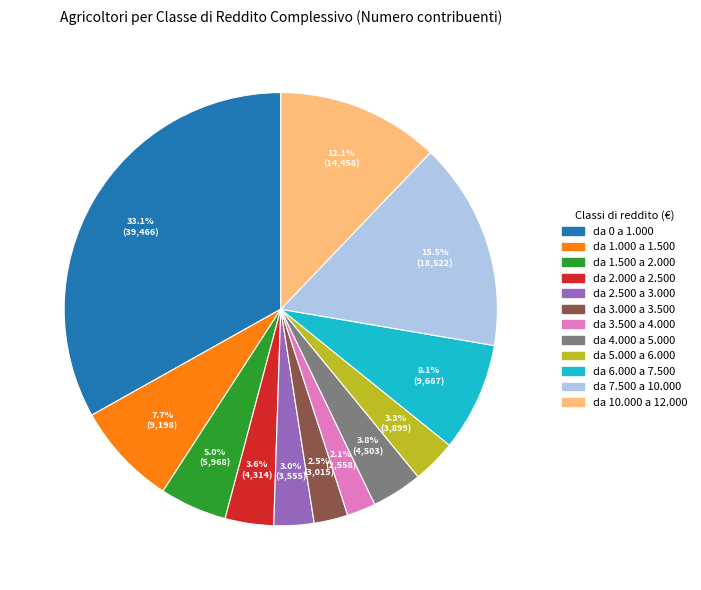

Which category has the biggest portion of the pie?

da 0 a 1.000